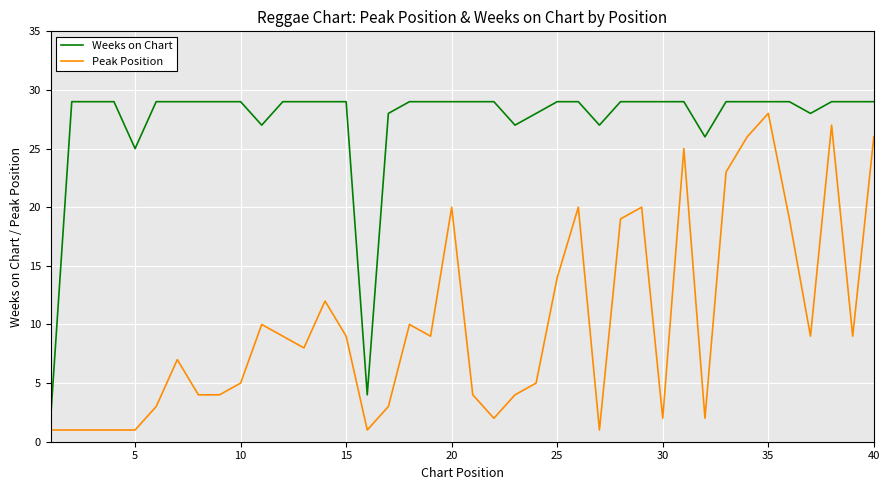

Does the chart have visible grid lines?

Yes